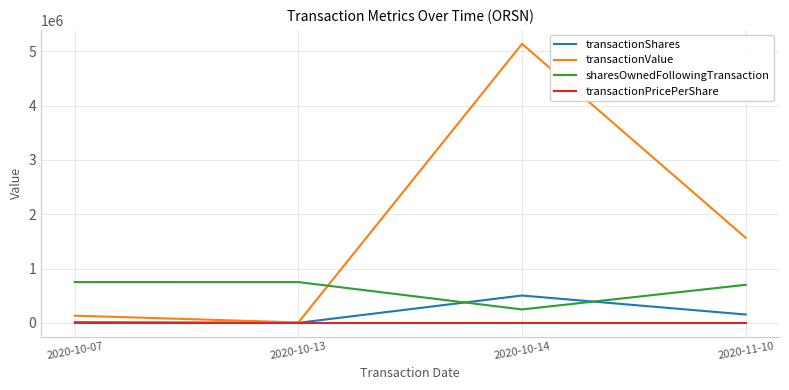

What is the difference between the highest and lowest values at 2020-10-14?

5134563.8